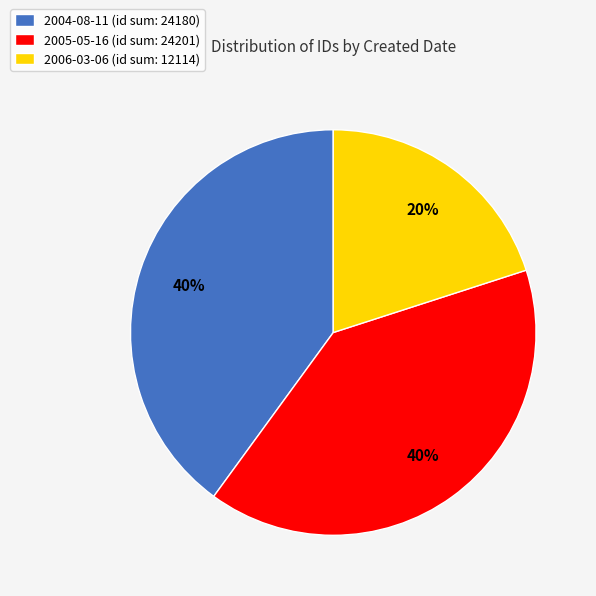

The 2006-03-06 (id sum: 12114) slice represents 20% of the pie. True or false?

True